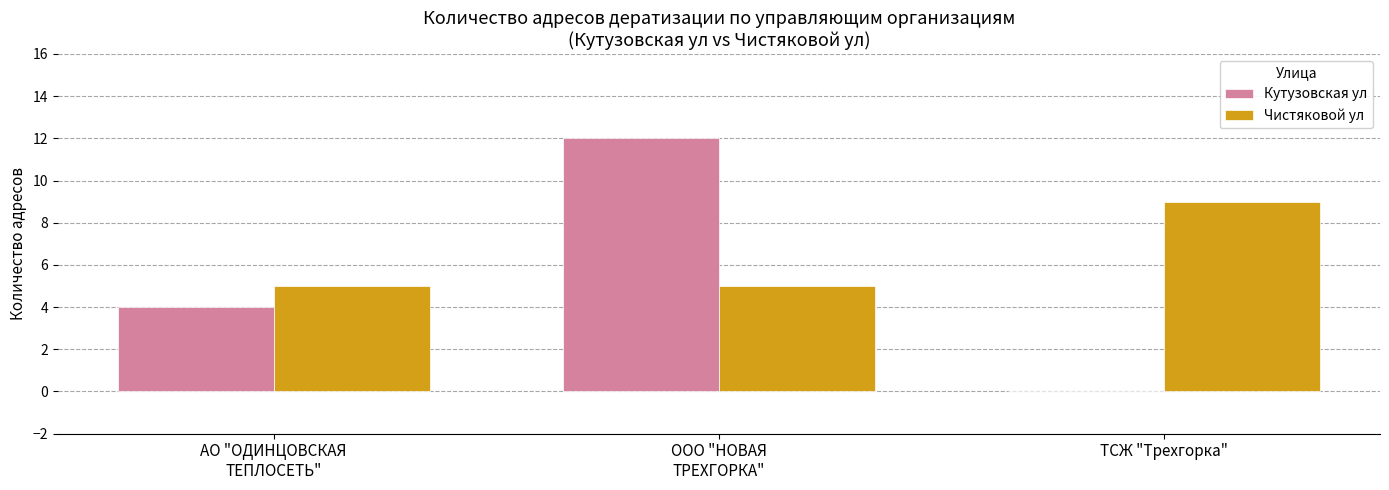

Reading left to right, list all the values displayed in this chart.

Кутузовская ул: АО "ОДИНЦОВСКАЯ
ТЕПЛОСЕТЬ"=4	ООО "НОВАЯ
ТРЕХГОРКА"=12	ТСЖ "Трехгорка"=0
Чистяковой ул: АО "ОДИНЦОВСКАЯ
ТЕПЛОСЕТЬ"=5	ООО "НОВАЯ
ТРЕХГОРКА"=5	ТСЖ "Трехгорка"=9